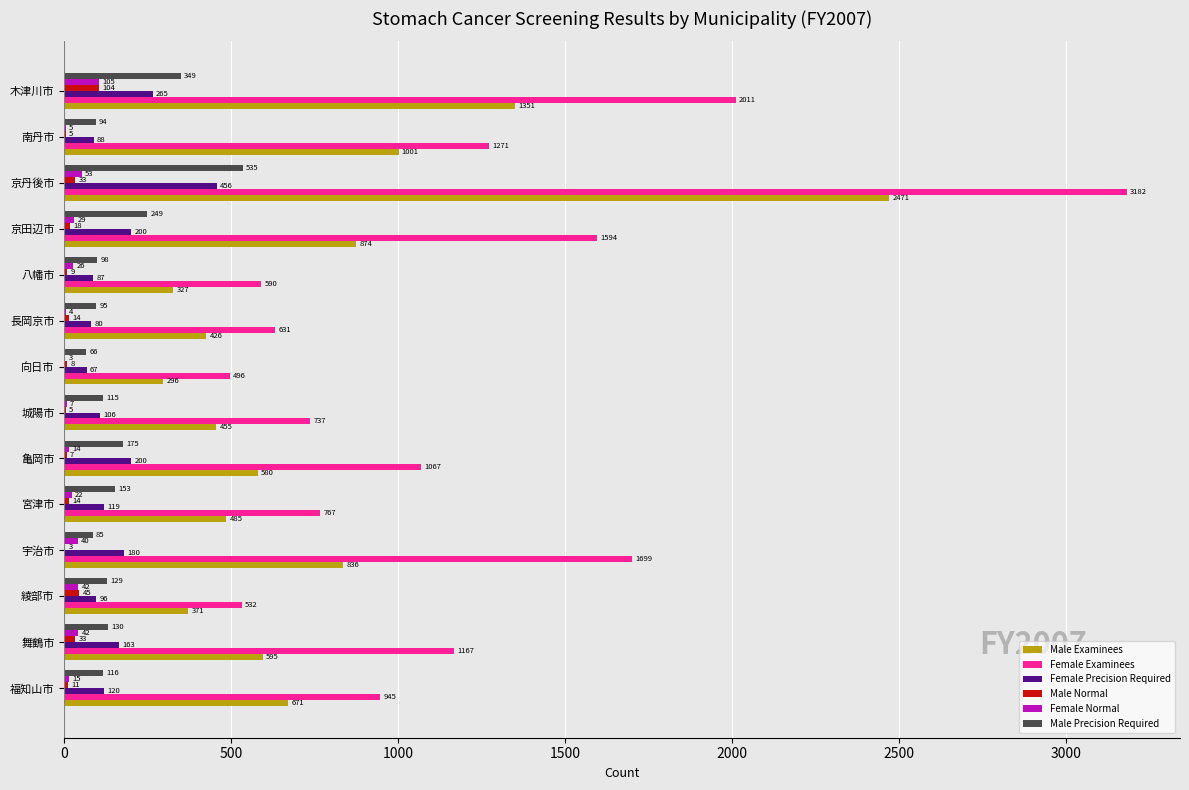

What is the average value of the Male Normal series?

22